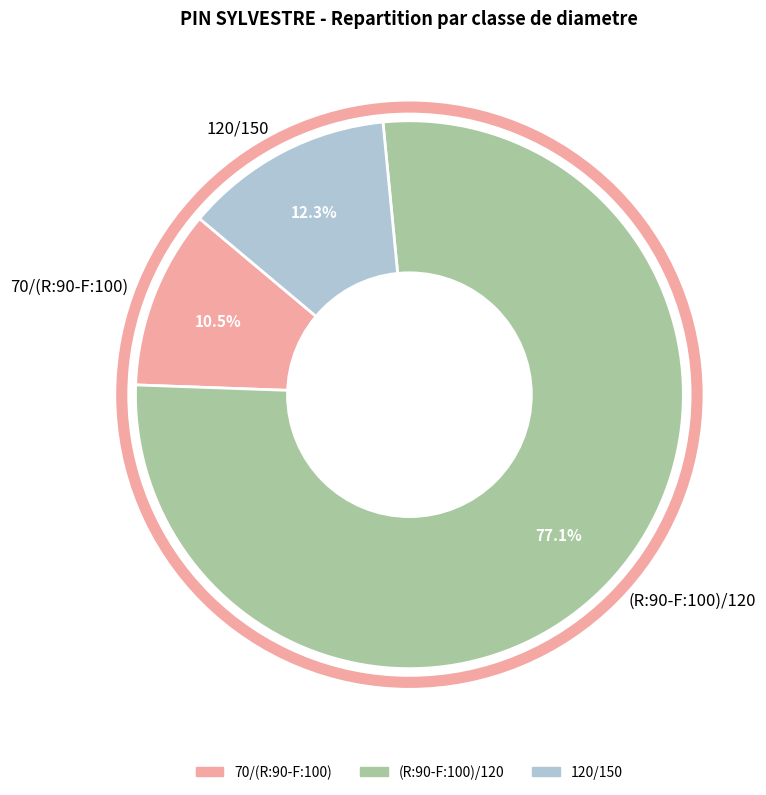

What is the ratio of the value at (R:90-F:100)/120 to the value at 70/(R:90-F:100)?

7.3